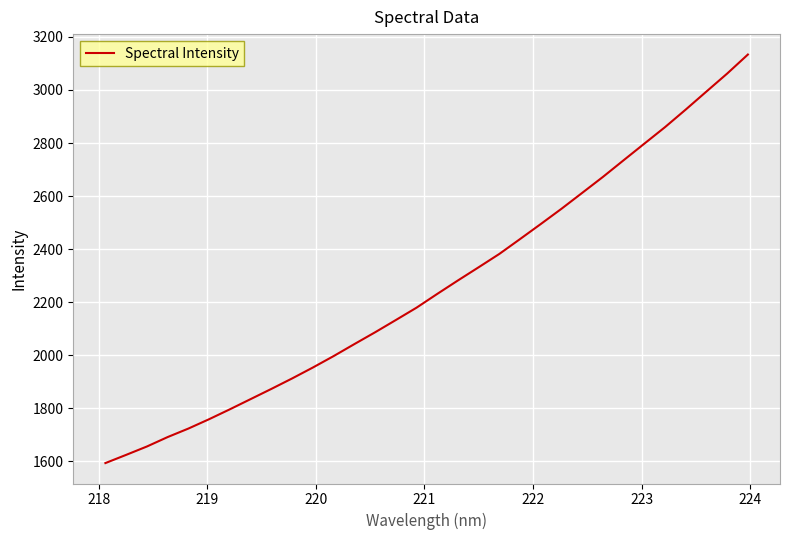

What is the smallest value displayed?

1593.8